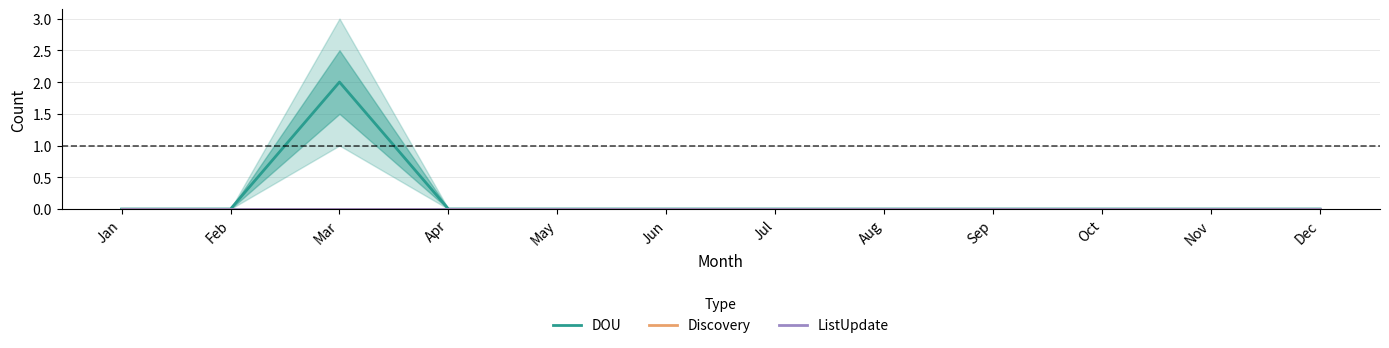

Which series has the widest spread of values?

DOU